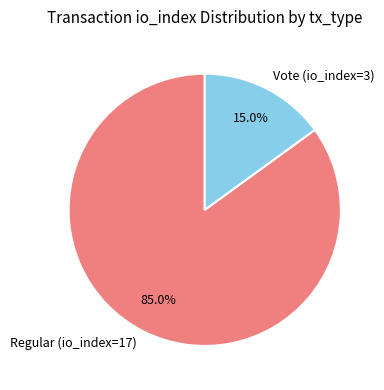

Does Vote (io_index=3) represent more than half of the total?

No